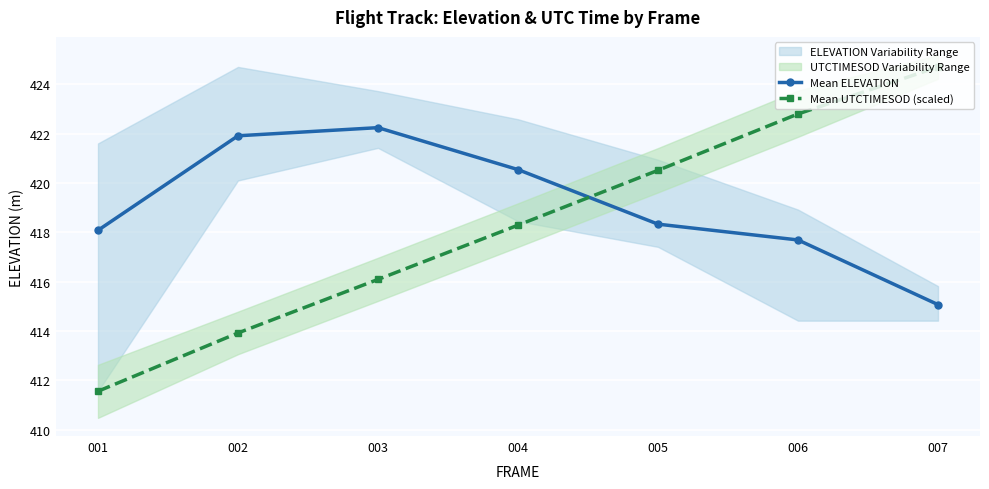

What is the total value across all series at 003?

838.3